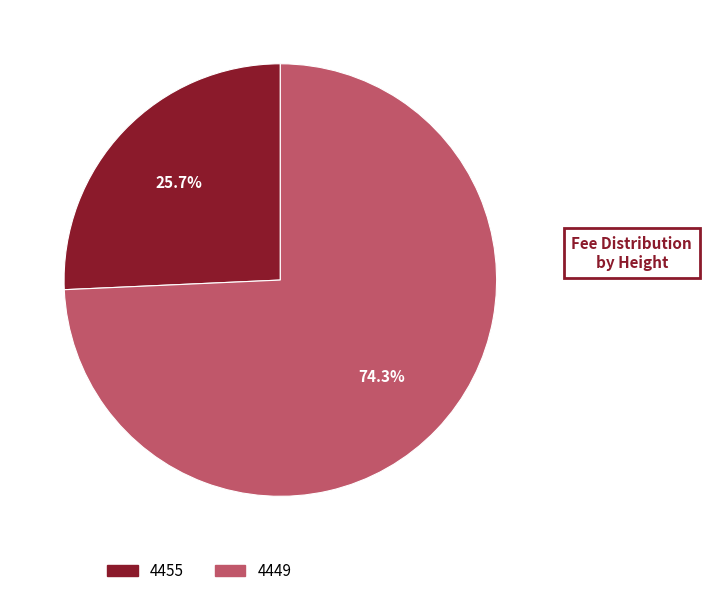

Approximately how many times larger is the value at 4449 compared to 4455?

2.9